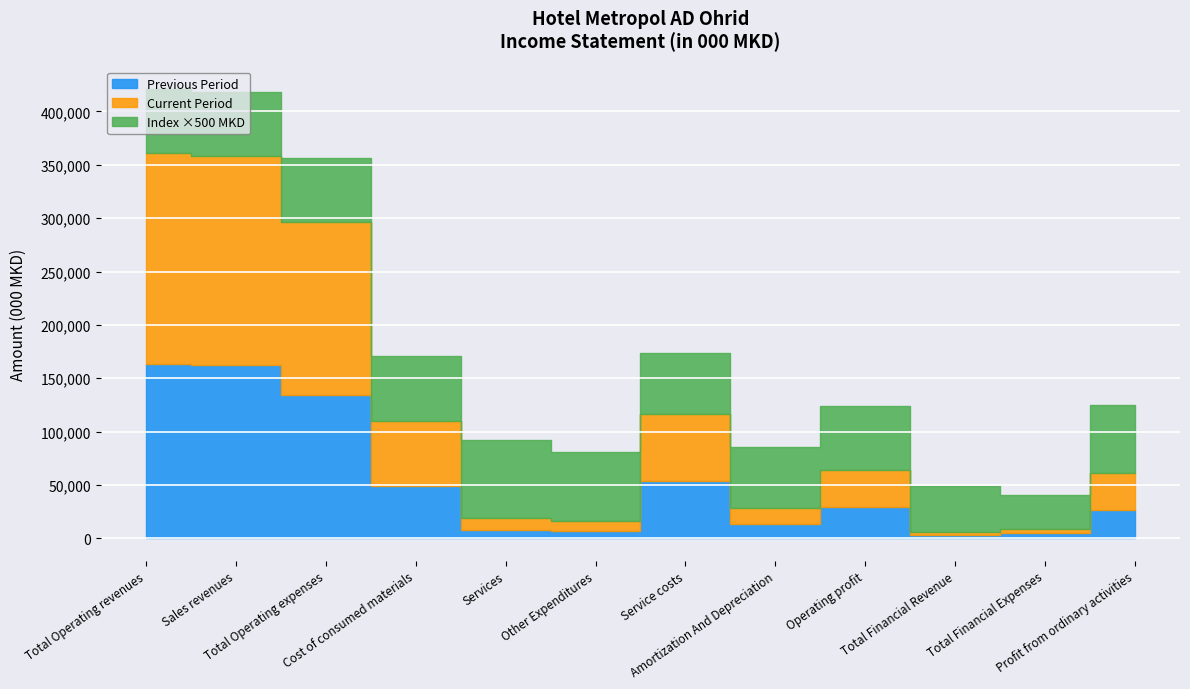

The Index (curr/prev) series shows 185.7 at Profit from ordinary activities. True or false?

False